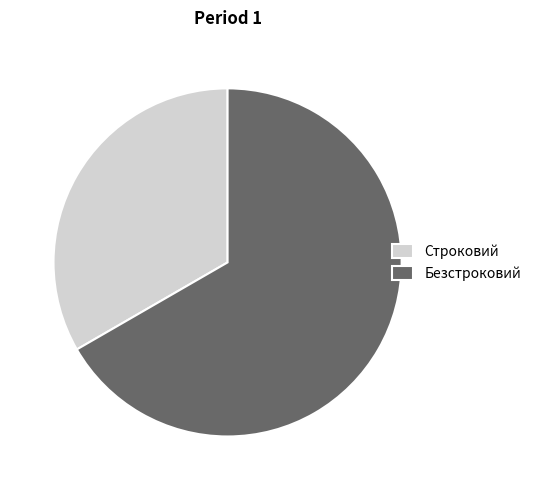

Which slice is the largest?

Безстроковий